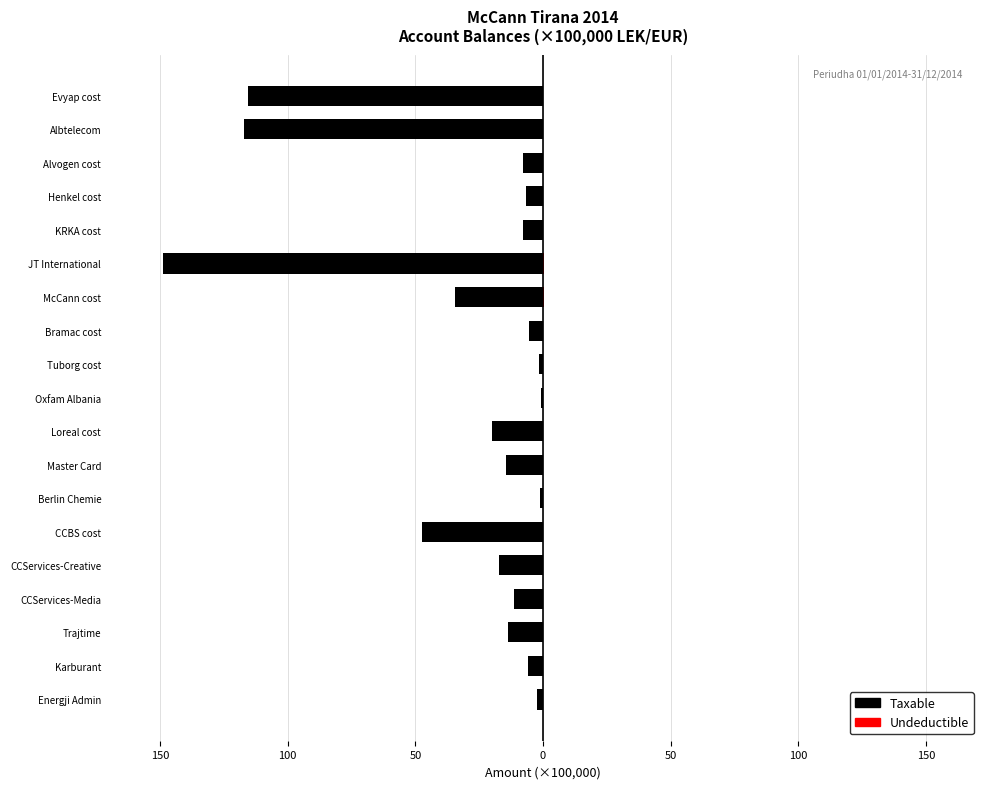

At Trajtime, list the series in order from largest to smallest.

Undeductible, Taxable